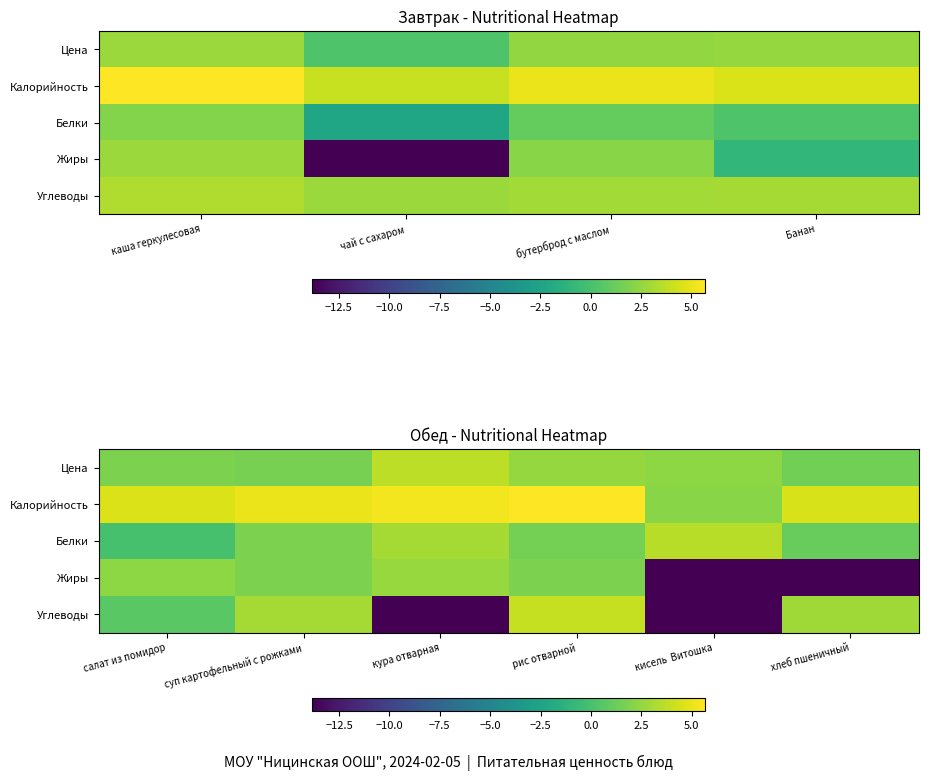

How many values in Жиры are below zero?

2